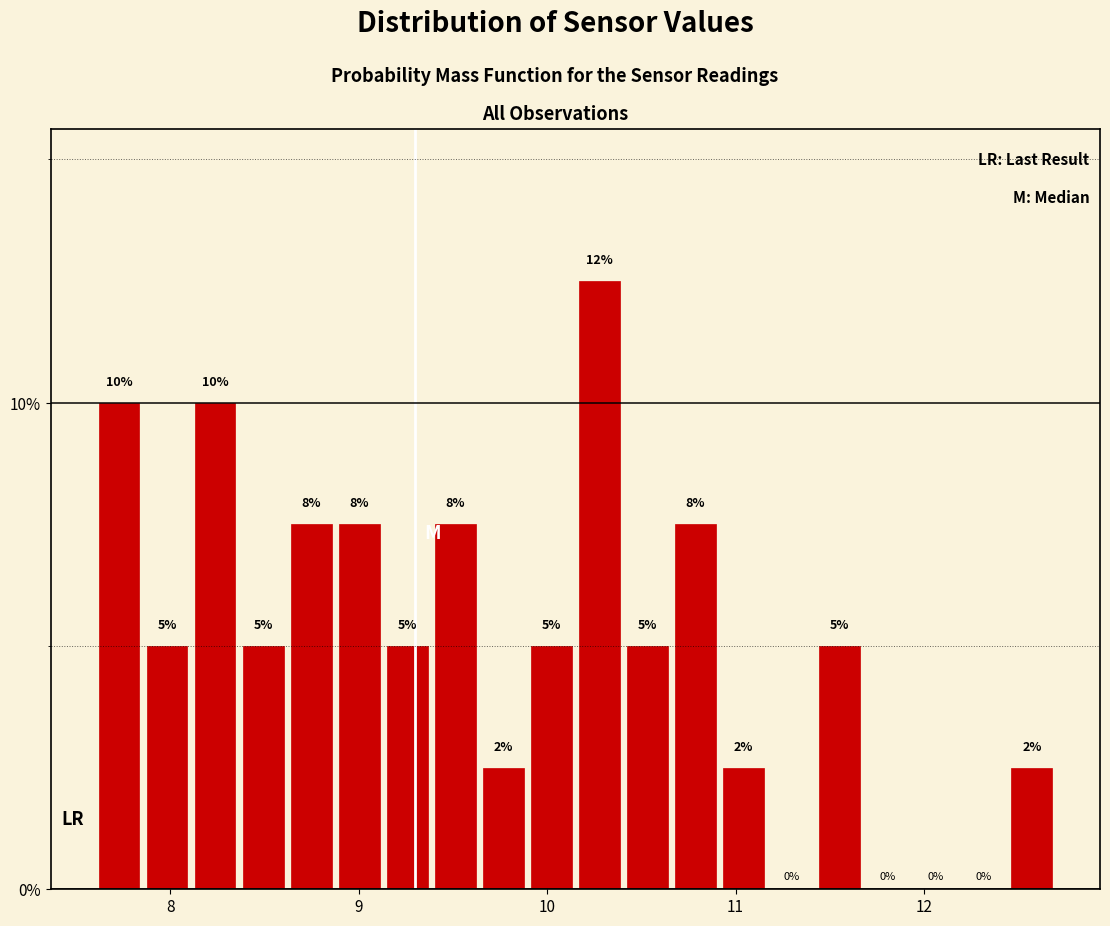

Read against the x-axis, roughly where is the centre of the tallest bar?

10.3